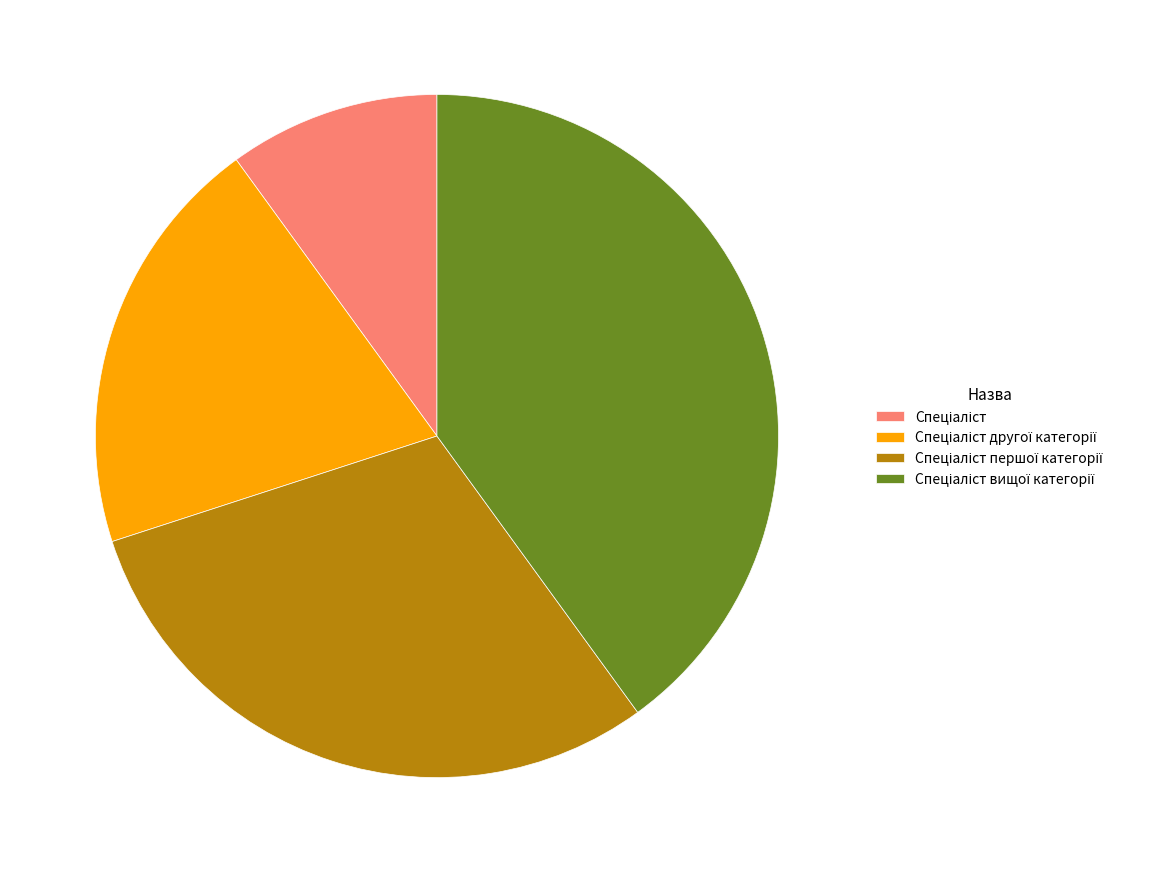

Is there a majority slice in this chart?

No